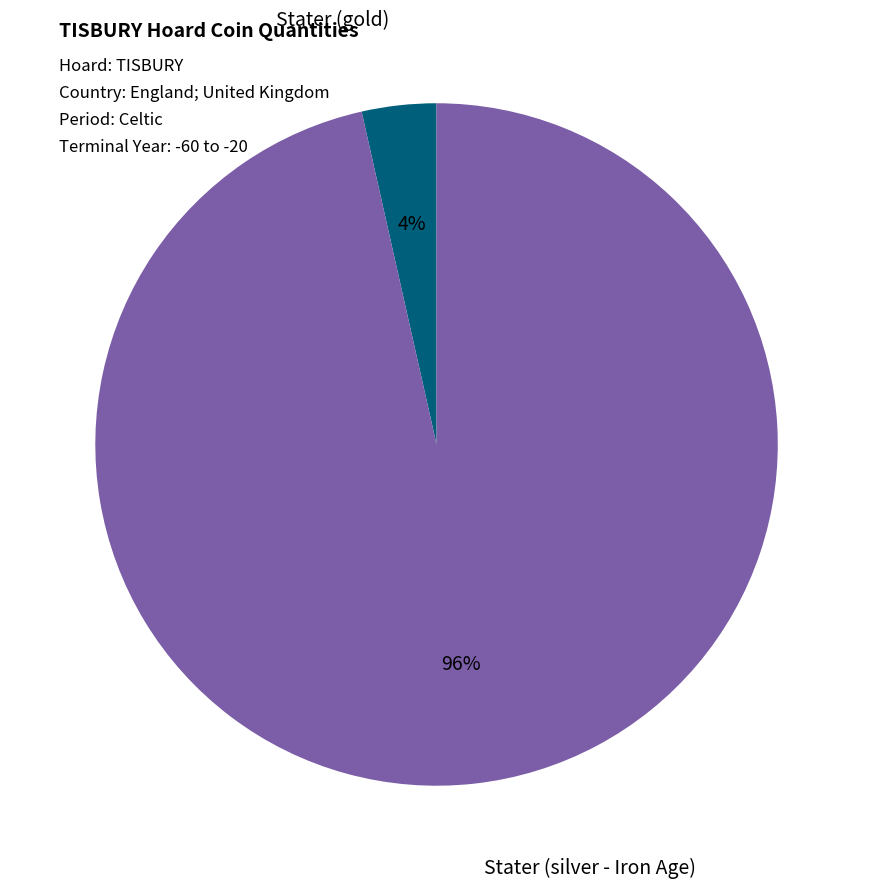

How many slices are in this pie chart?

2